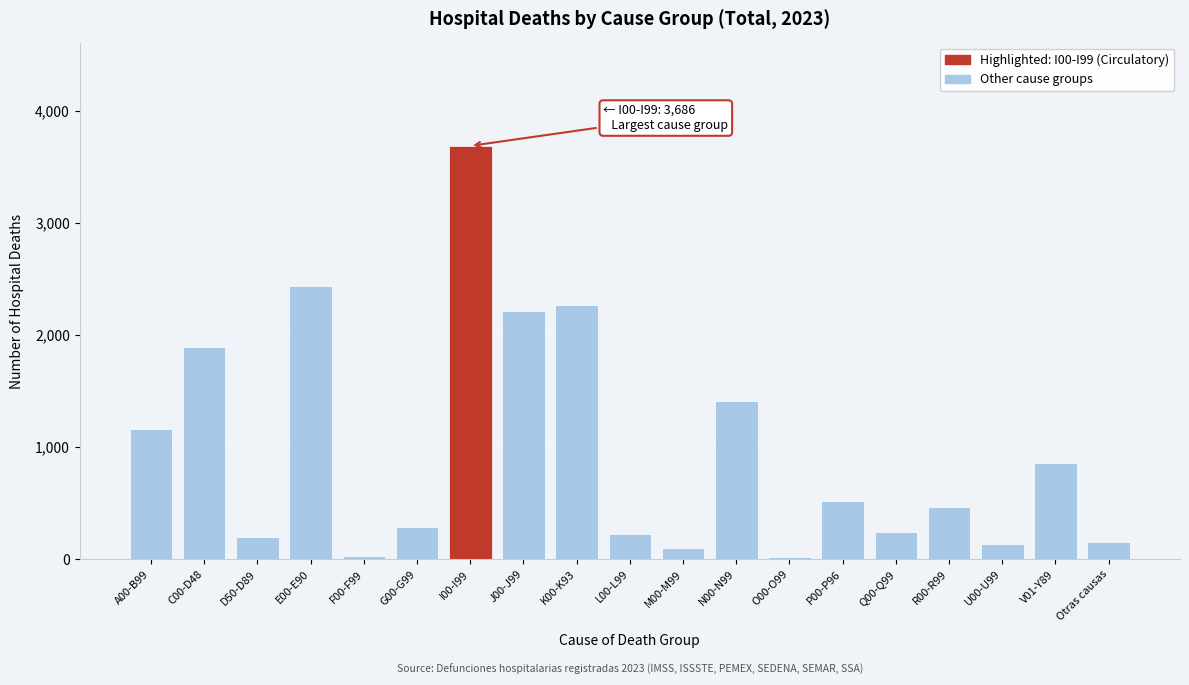

What is the average value?

962